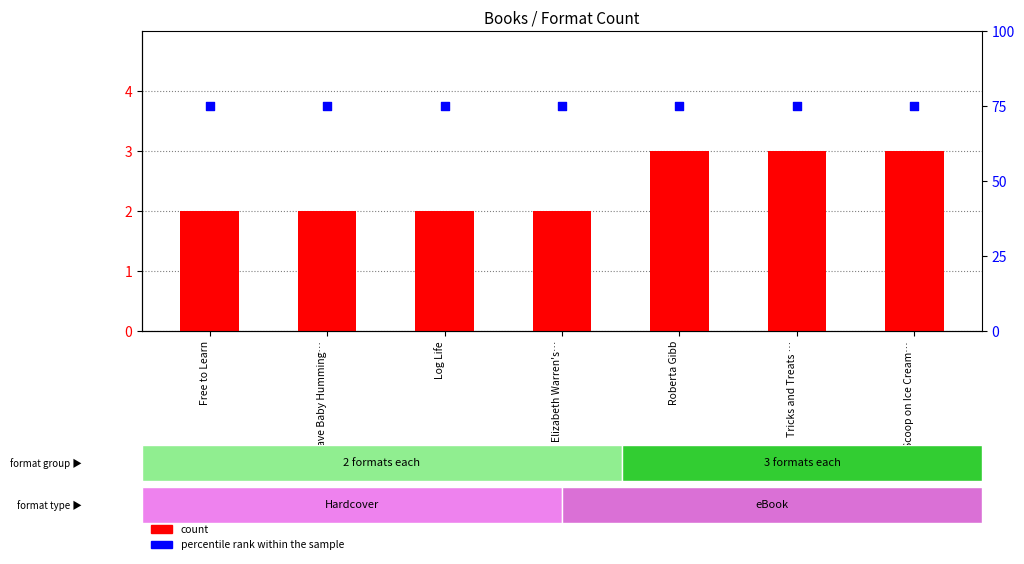

Which series has the largest total across all categories?

percentile rank within the sample